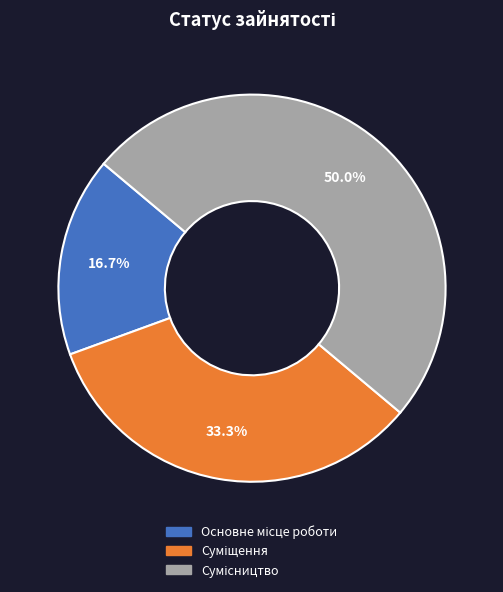

True or false: Суміщення accounts for 33% of the total.

True